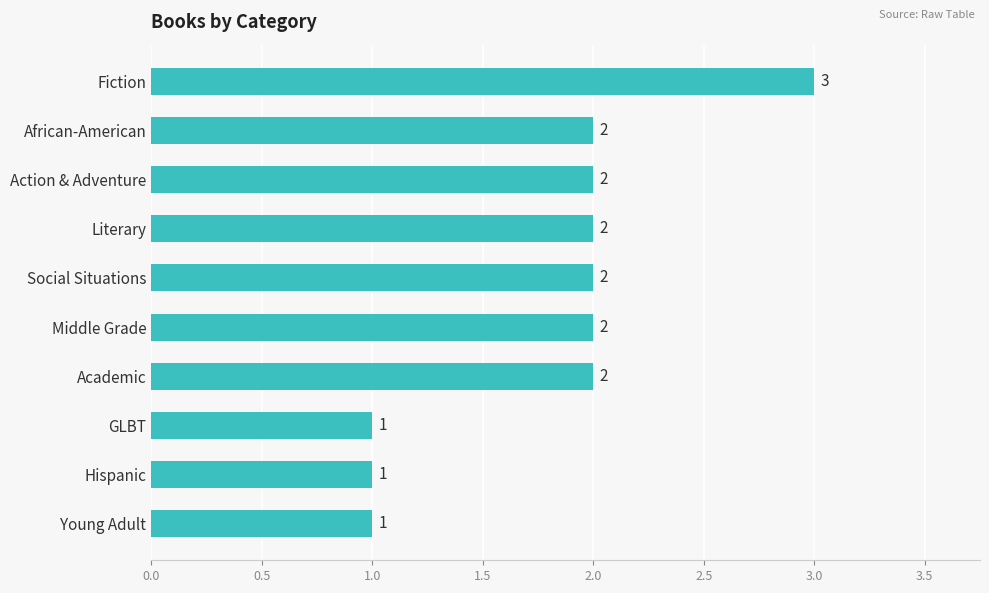

The value at GLBT is 0. True or false?

False